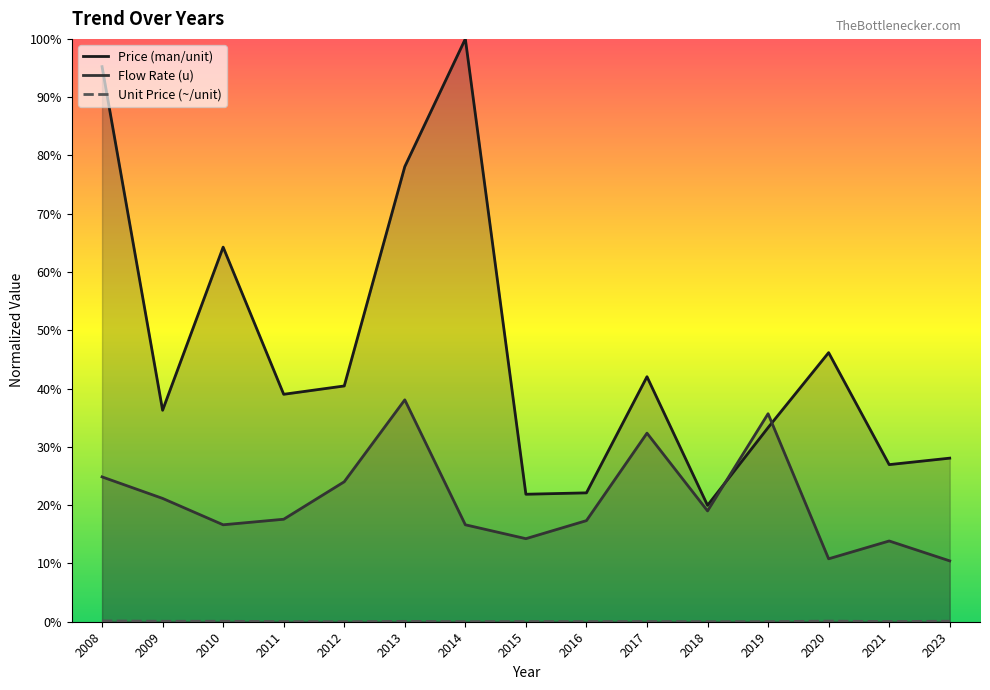

True or false: Price (man/unit) has more than 1 points higher than both neighbors.

True